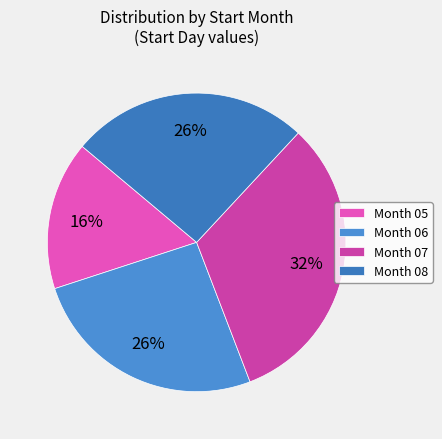

Count the number of slices in the pie.

4